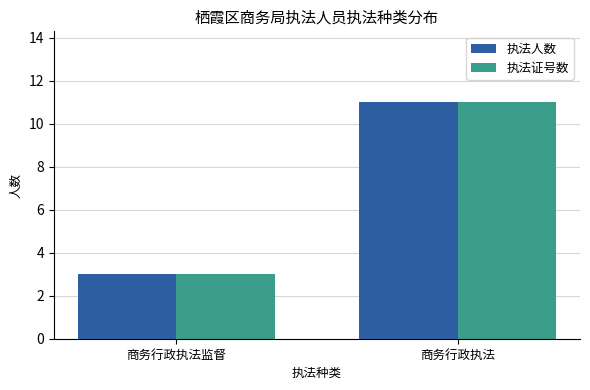

Reading left to right, what are all the values shown in this chart?

执法人数: 3	11
执法证号数: 3	11